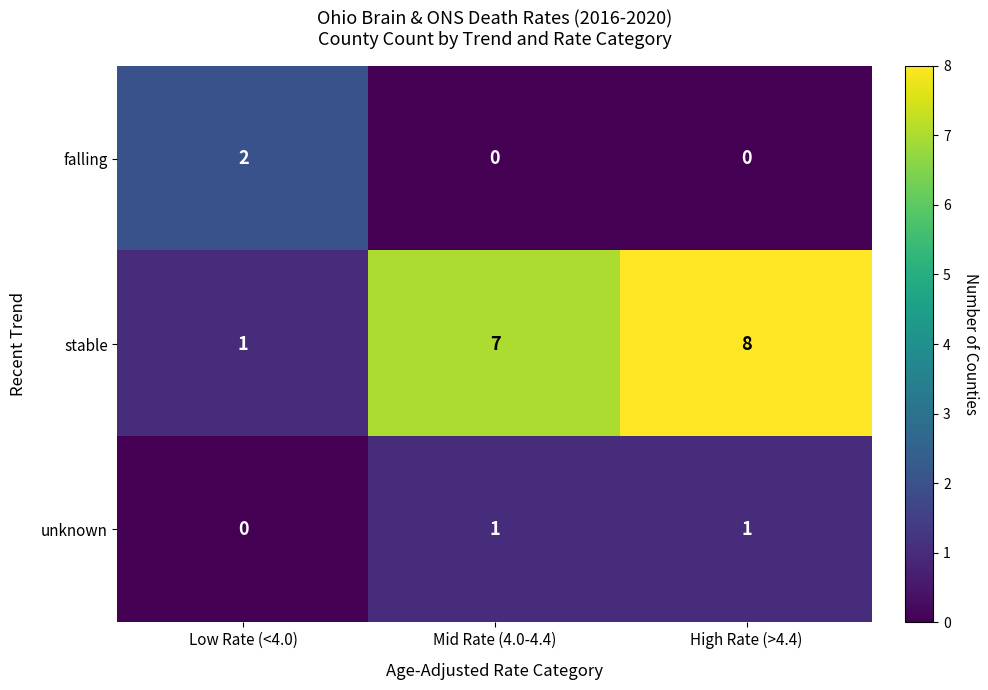

Between Low Rate (<4.0) and Mid Rate (4.0-4.4), which series saw the biggest shift?

stable